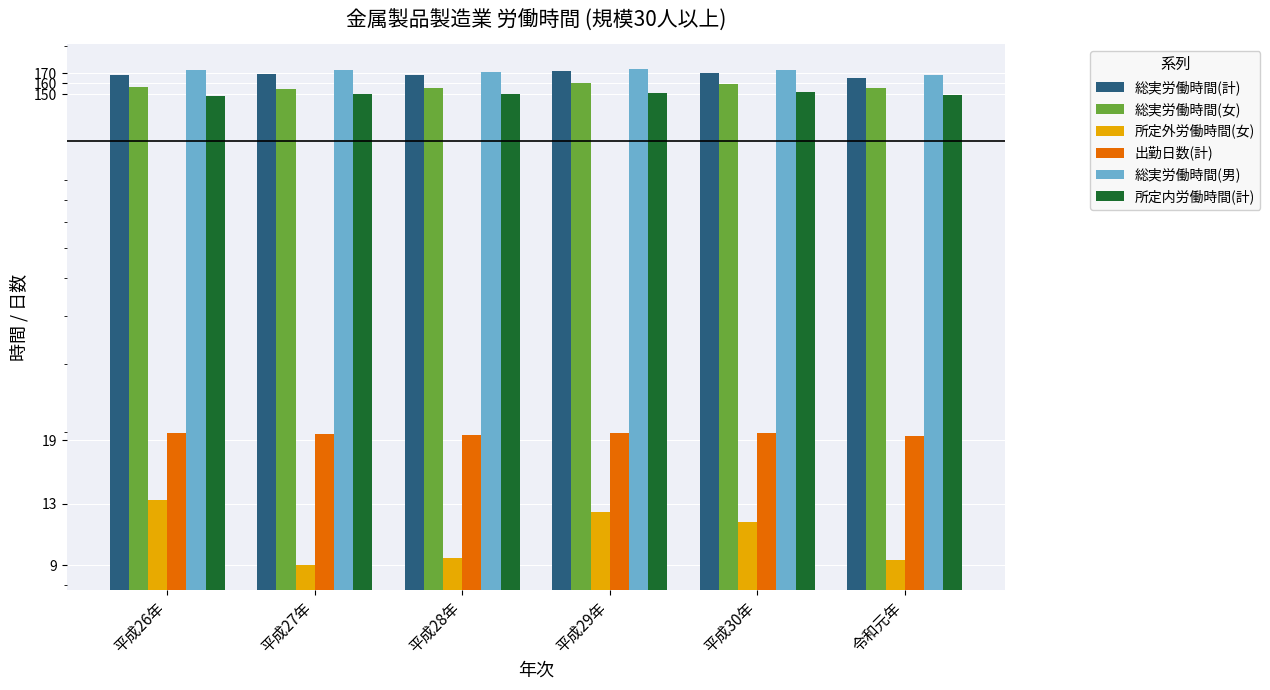

What is the lowest value of the 総実労働時間(計) series?

164.9